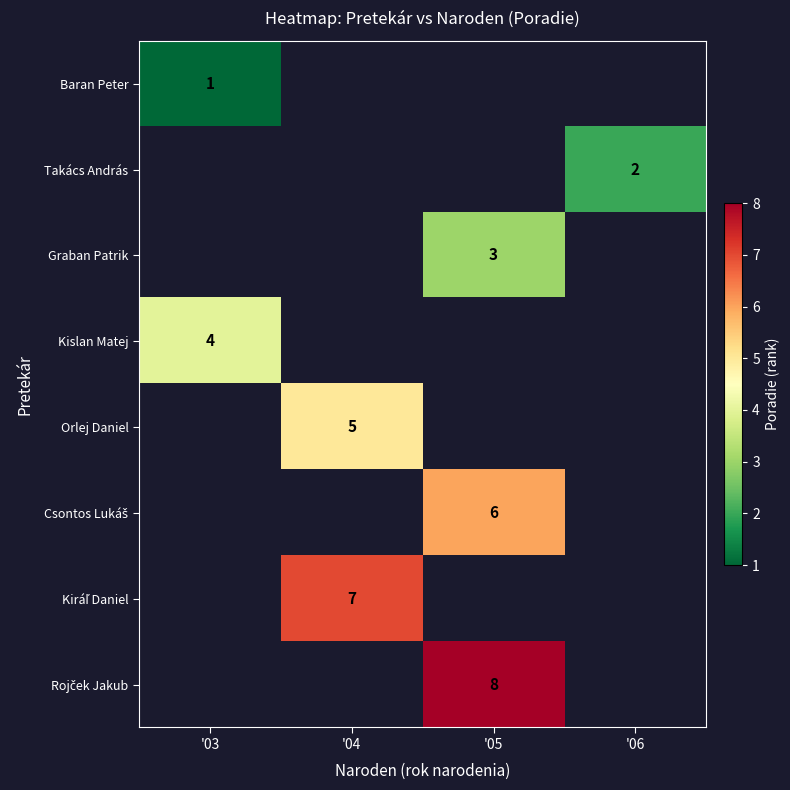

The value of Kislan Matej at '03 is 4. True or false?

True